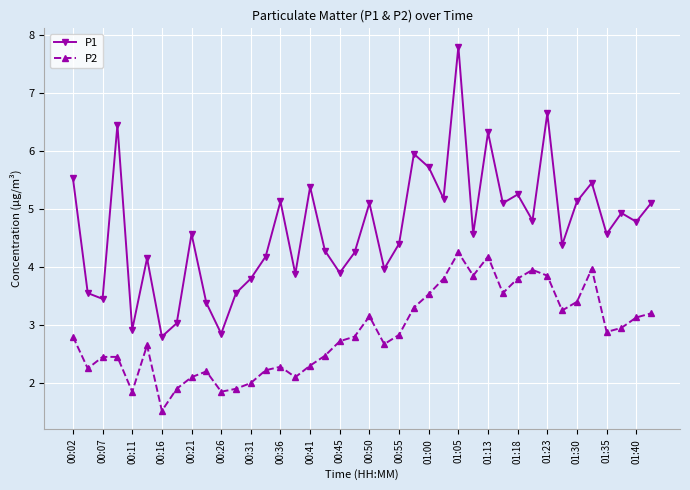

True or false: P1 and P2 intersect in this chart.

False